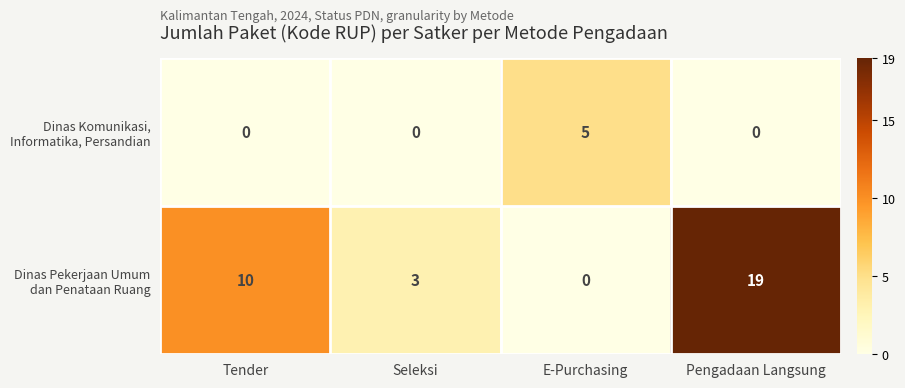

What is the spread (max minus min) of values at Seleksi?

3